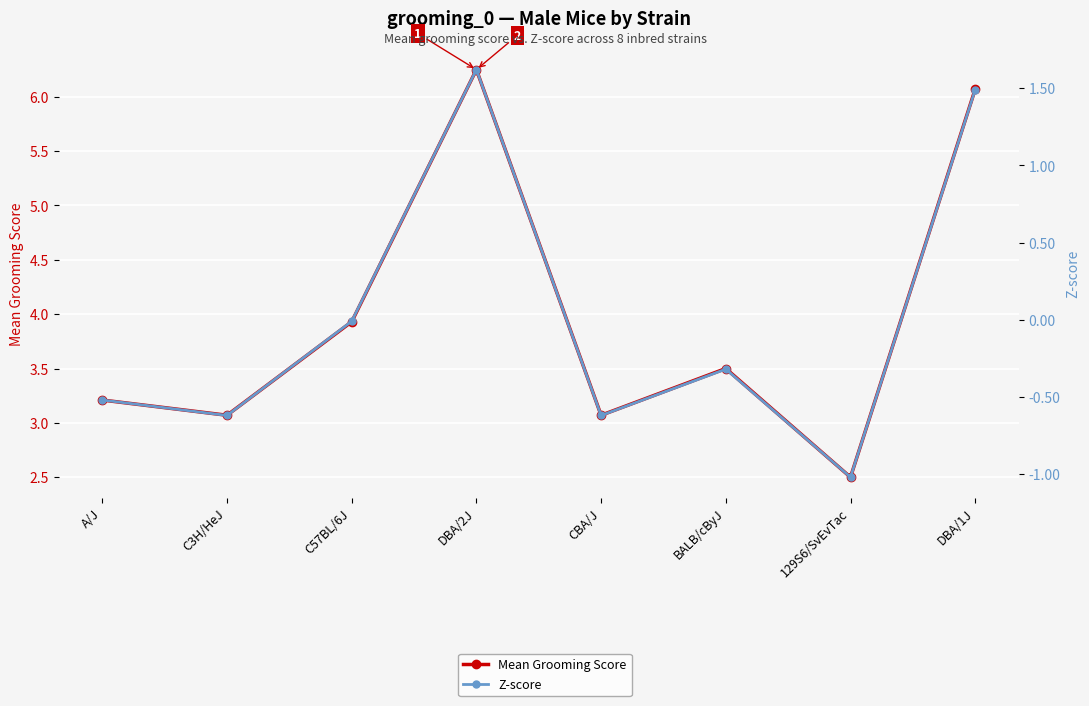

Is it true that Z-score equals -0.3 at A/J?

False